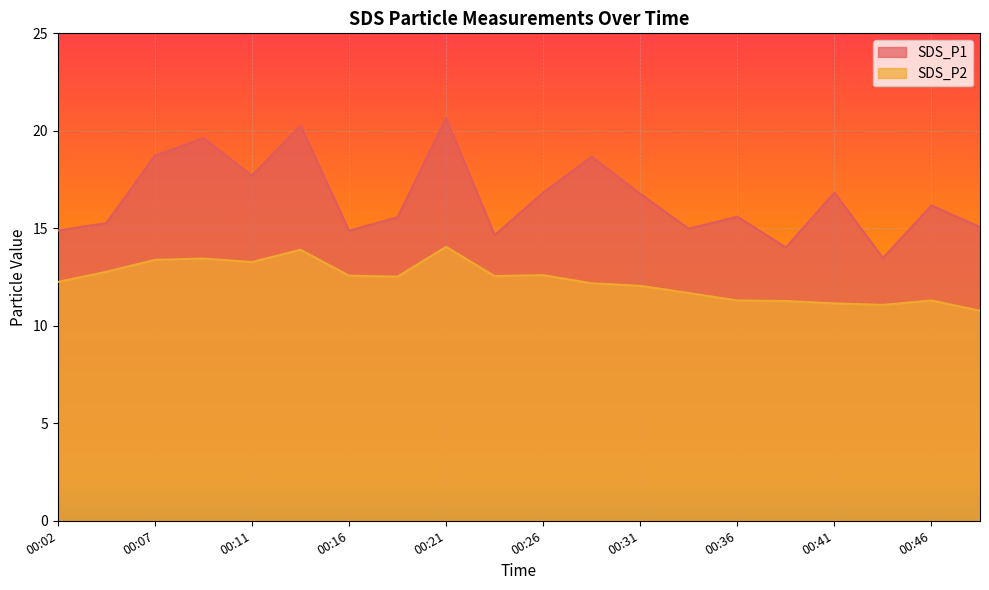

True or false: SDS_P1 and SDS_P2 intersect in this chart.

False